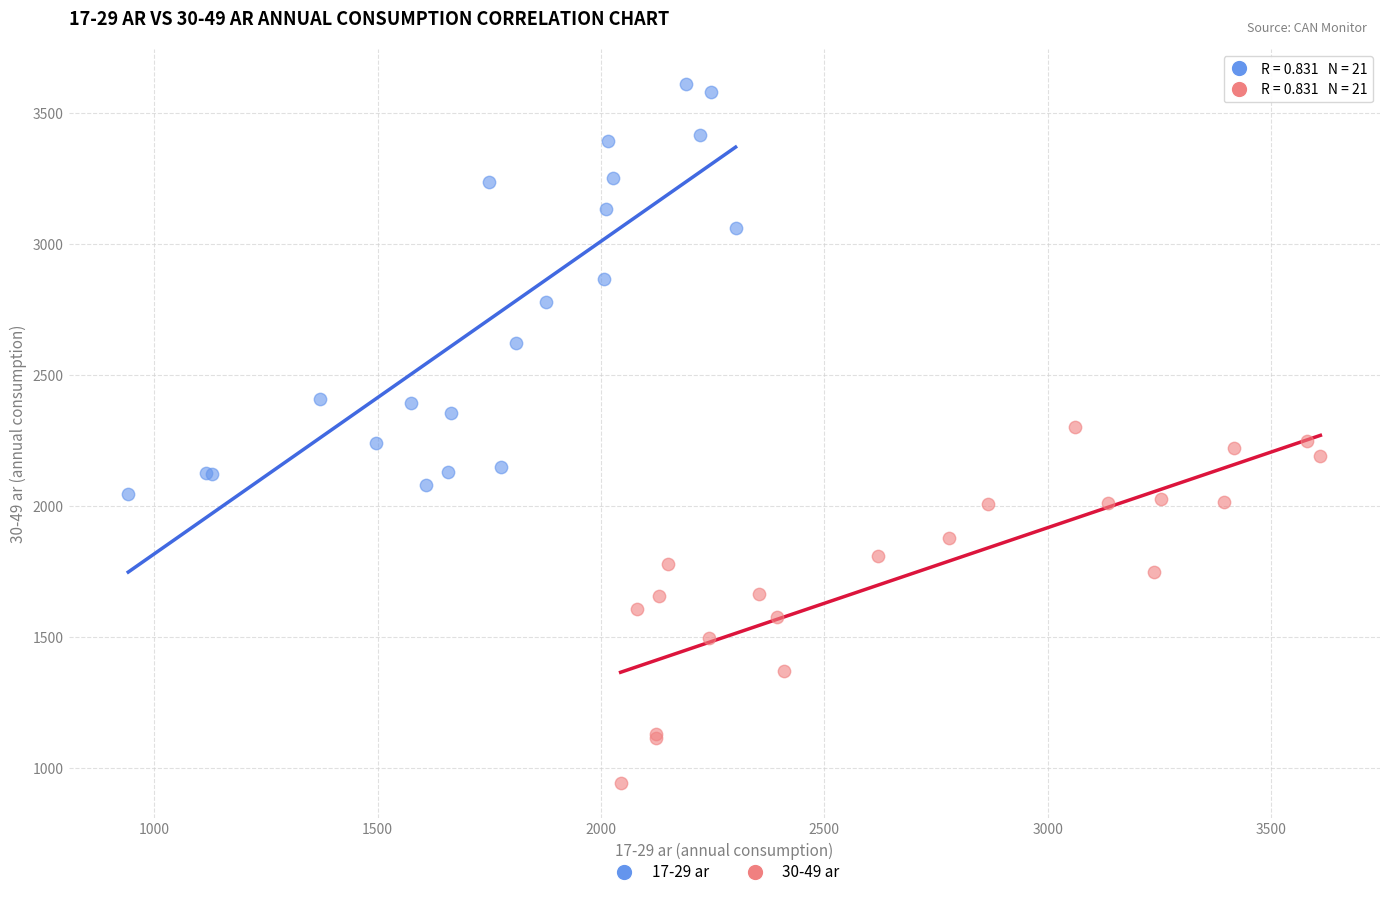

Which series has the largest Y range (max minus min)?

17-29 ar